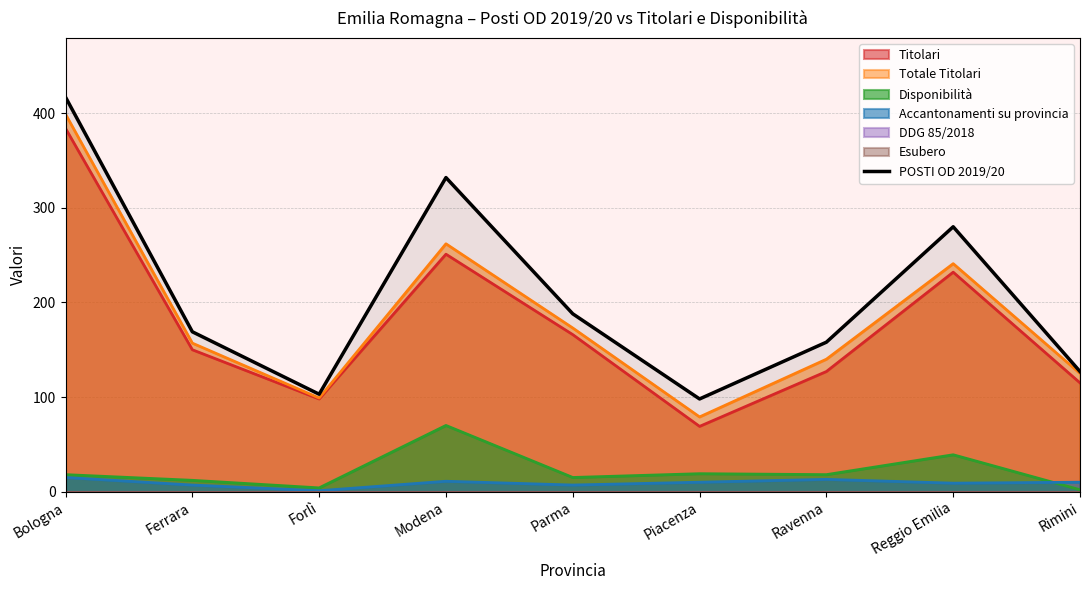

Rank the categories by value from highest to lowest.

Bologna, Modena, Reggio Emilia, Parma, Ferrara, Ravenna, Rimini, Forlì, Piacenza